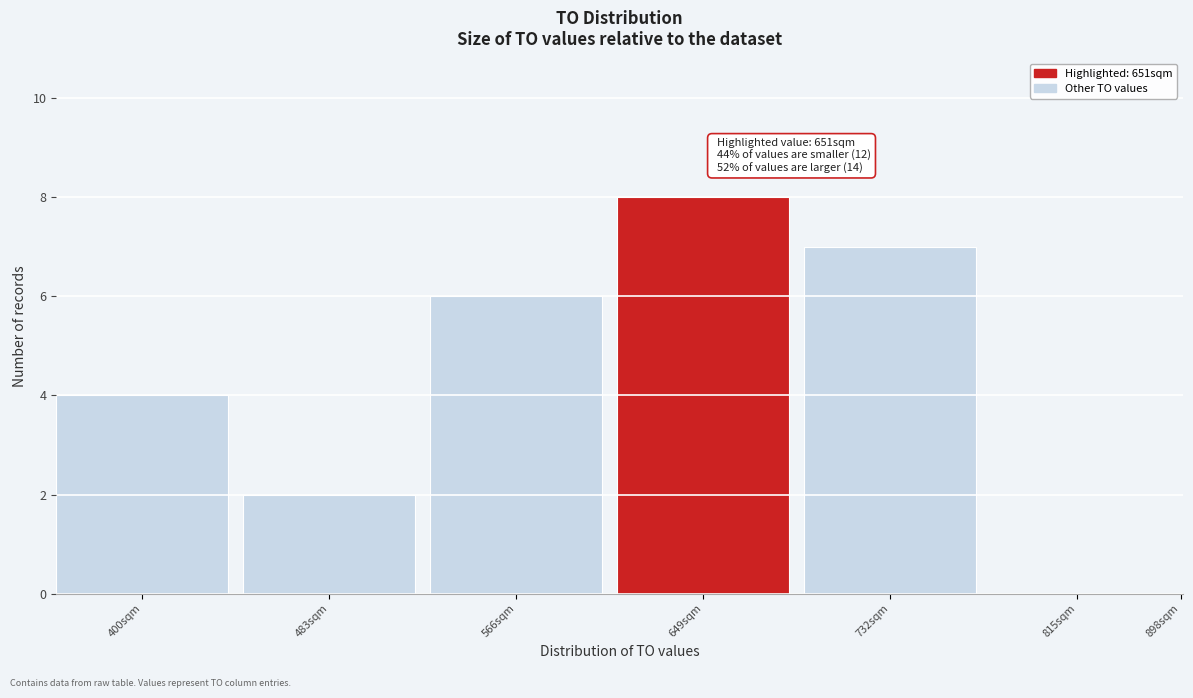

Reading right to left, what are all the values shown in this chart?

898sqm=0	815sqm=0	732sqm=7	649sqm=8	566sqm=6	483sqm=2	400sqm=4